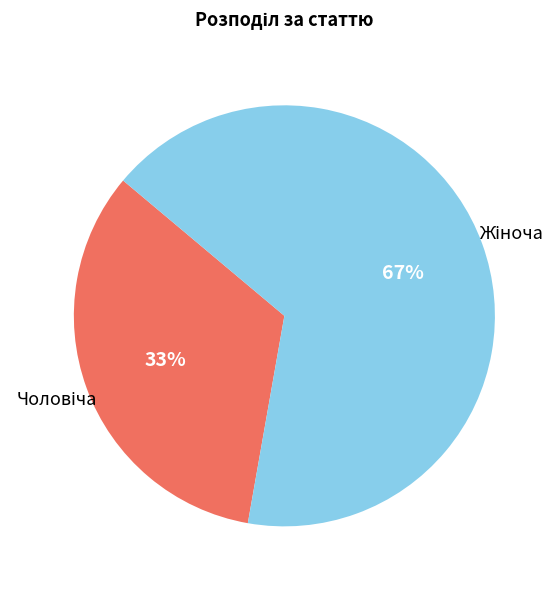

Does any single category account for the majority?

Yes